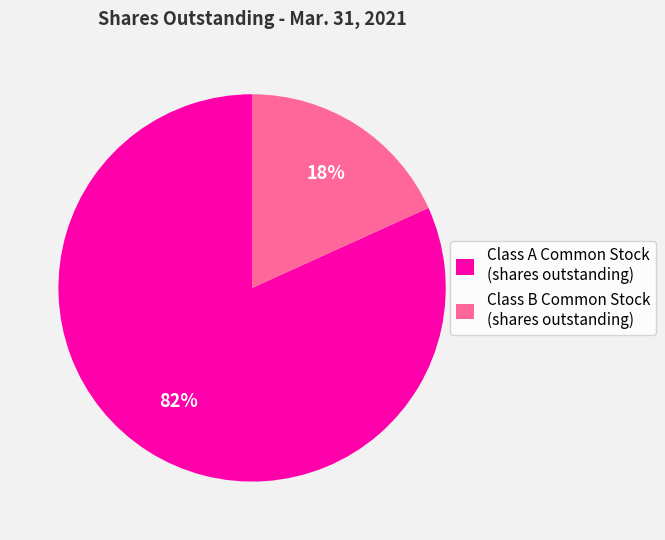

Which slice represents more than half of the pie?

Class A Common Stock (shares outstanding)